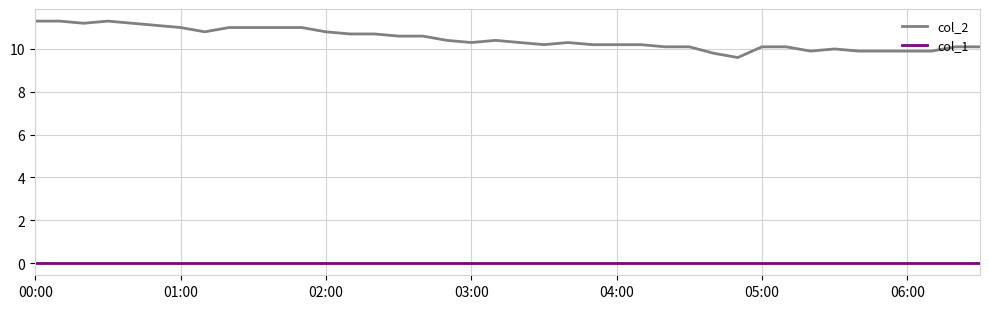

List the series in order of their peak value, highest first.

col_2, col_1